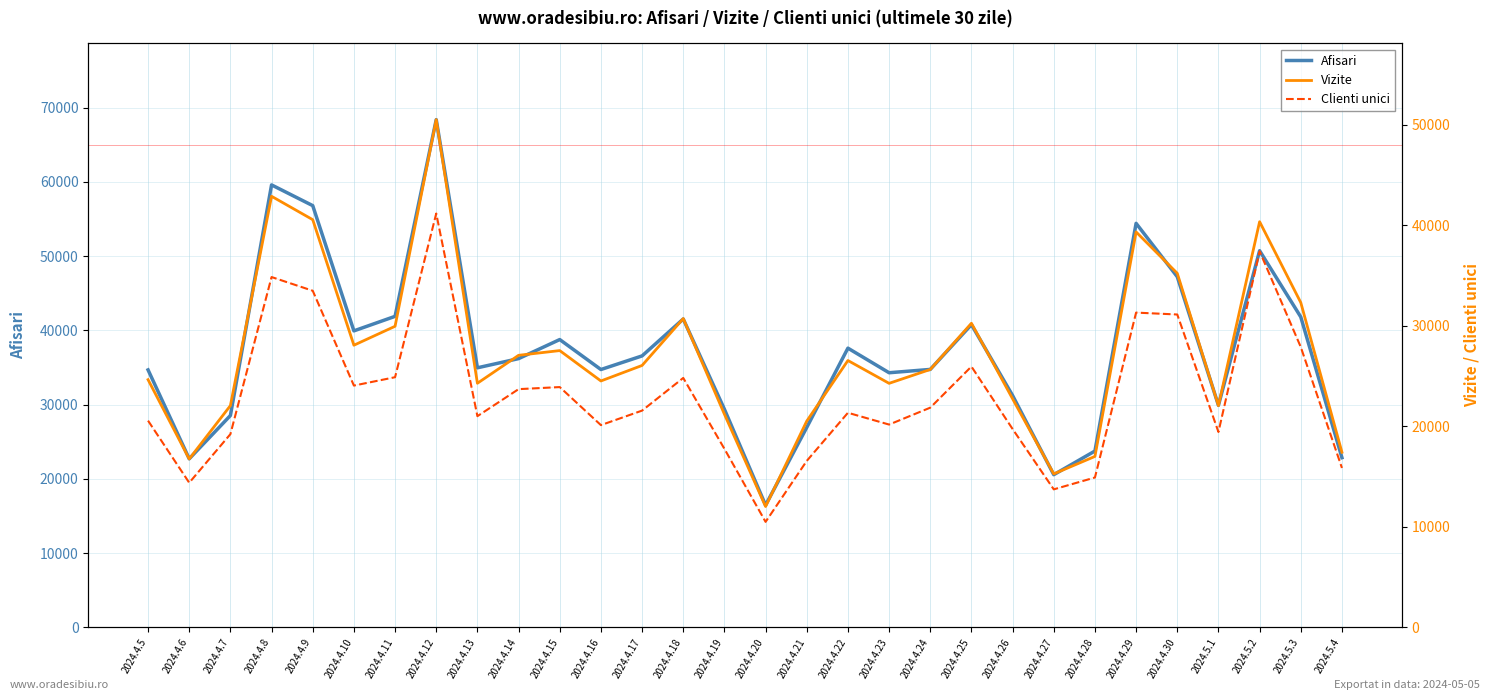

Where is Afisari nearest to the value 42413?

2024.4.11